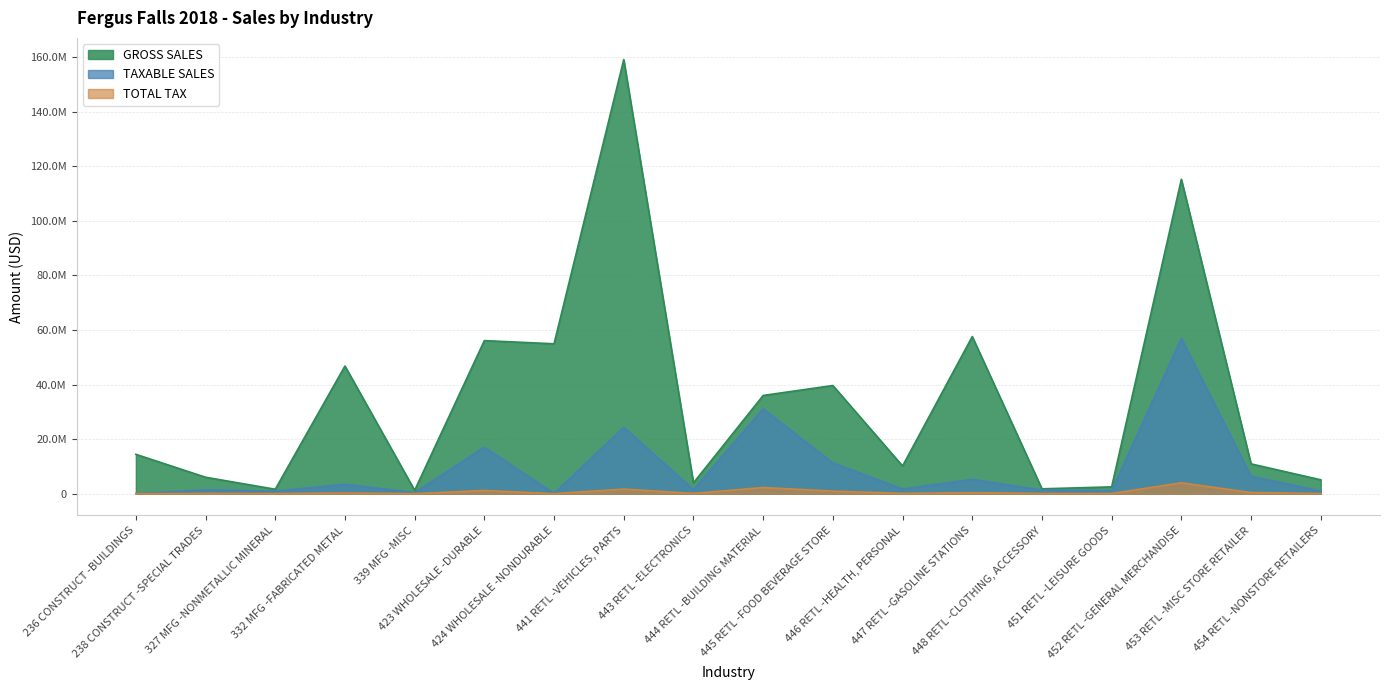

True or false: GROSS SALES and TOTAL TAX intersect in this chart.

False